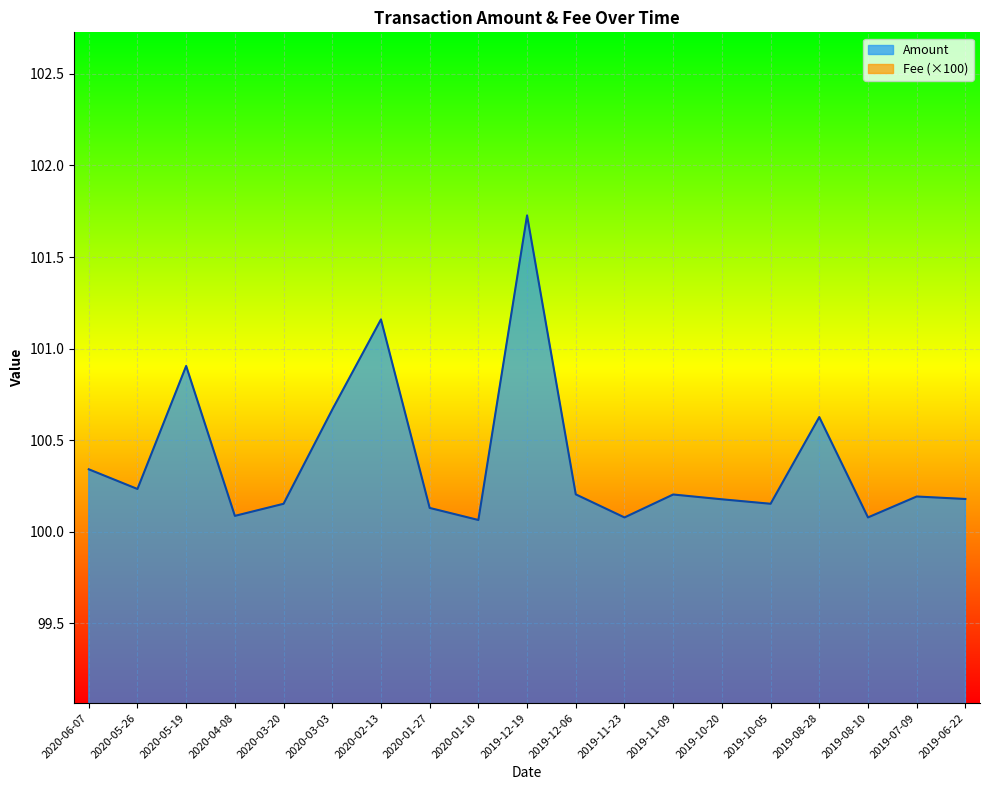

Reading right to left, list all the values displayed in this chart.

100.2	100.2	100.1	100.6	100.2	100.2	100.2	100.1	100.2	101.7	100.1	100.1	101.2	100.7	100.2	100.1	100.9	100.2	100.3